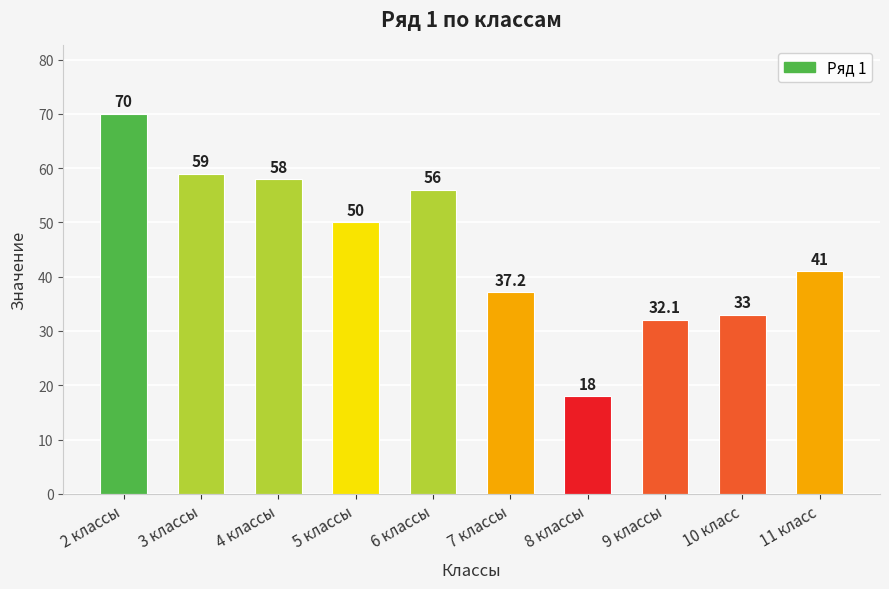

Does the chart contain any negative values?

No